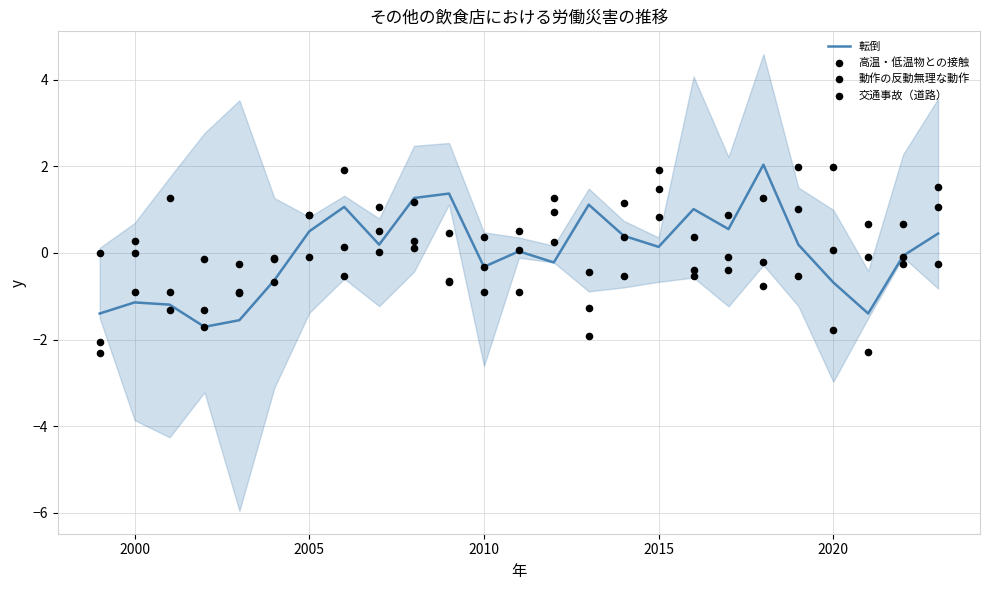

Which series reaches the minimum Y coordinate?

交通事故（道路）